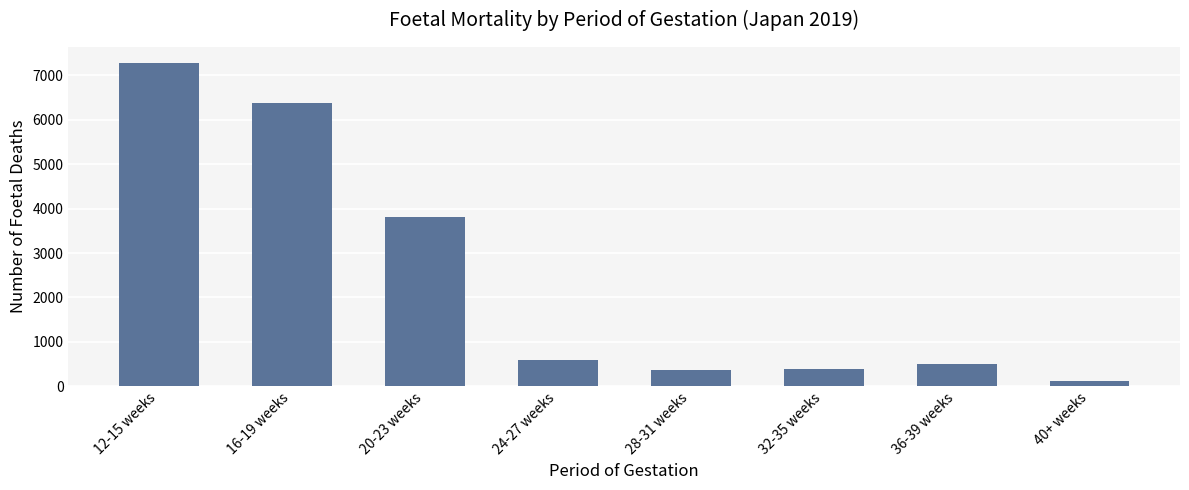

The chart shows a value of 7272 at 12-15 weeks. True or false?

True